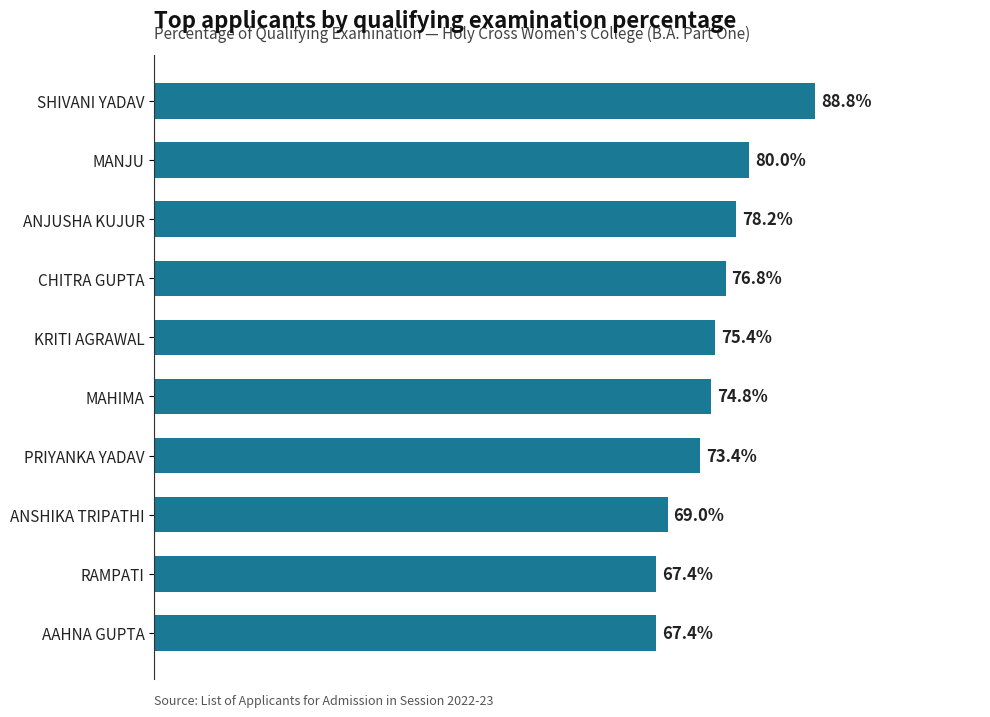

Between MAHIMA and MANJU, which is larger?

MANJU